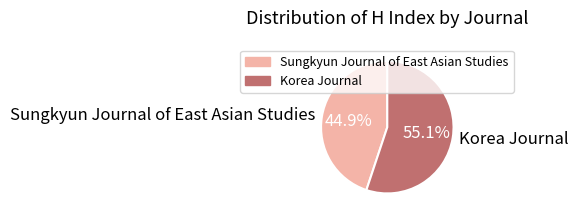

To the nearest percent, what is the difference between the Sungkyun Journal of East Asian Studies and Korea Journal slice percentages?

10%